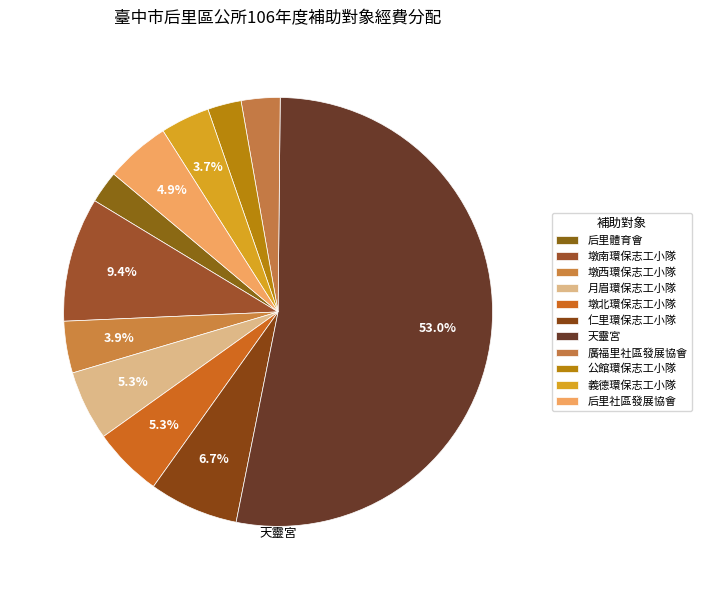

Count the number of slices in the pie.

11